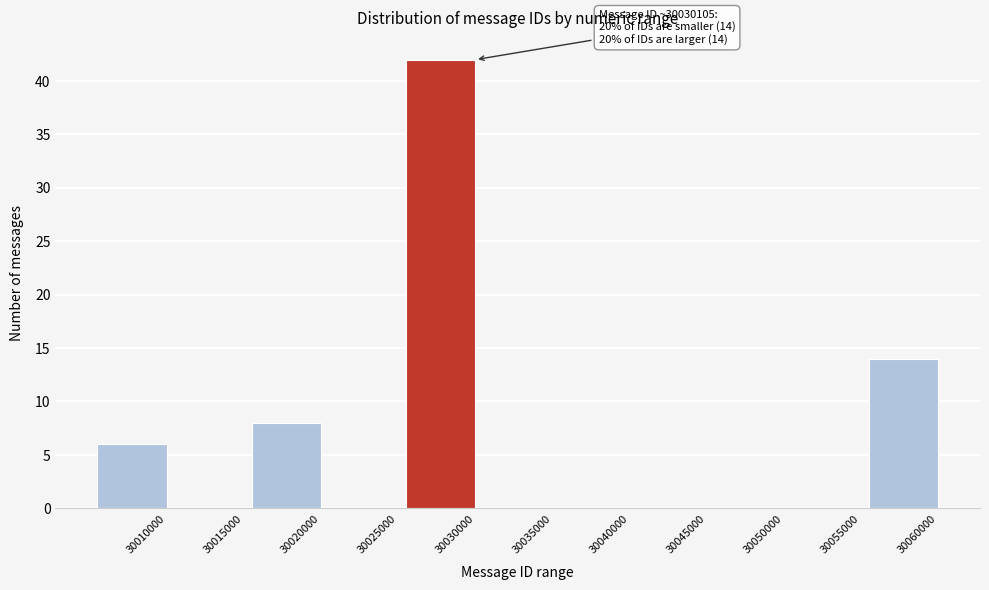

Reading left to right, transcribe all the data shown in this chart.

30010000=6	30015000=0	30020000=8	30025000=0	30030000=42	30035000=0	30040000=0	30045000=0	30050000=0	30055000=0	30060000=14